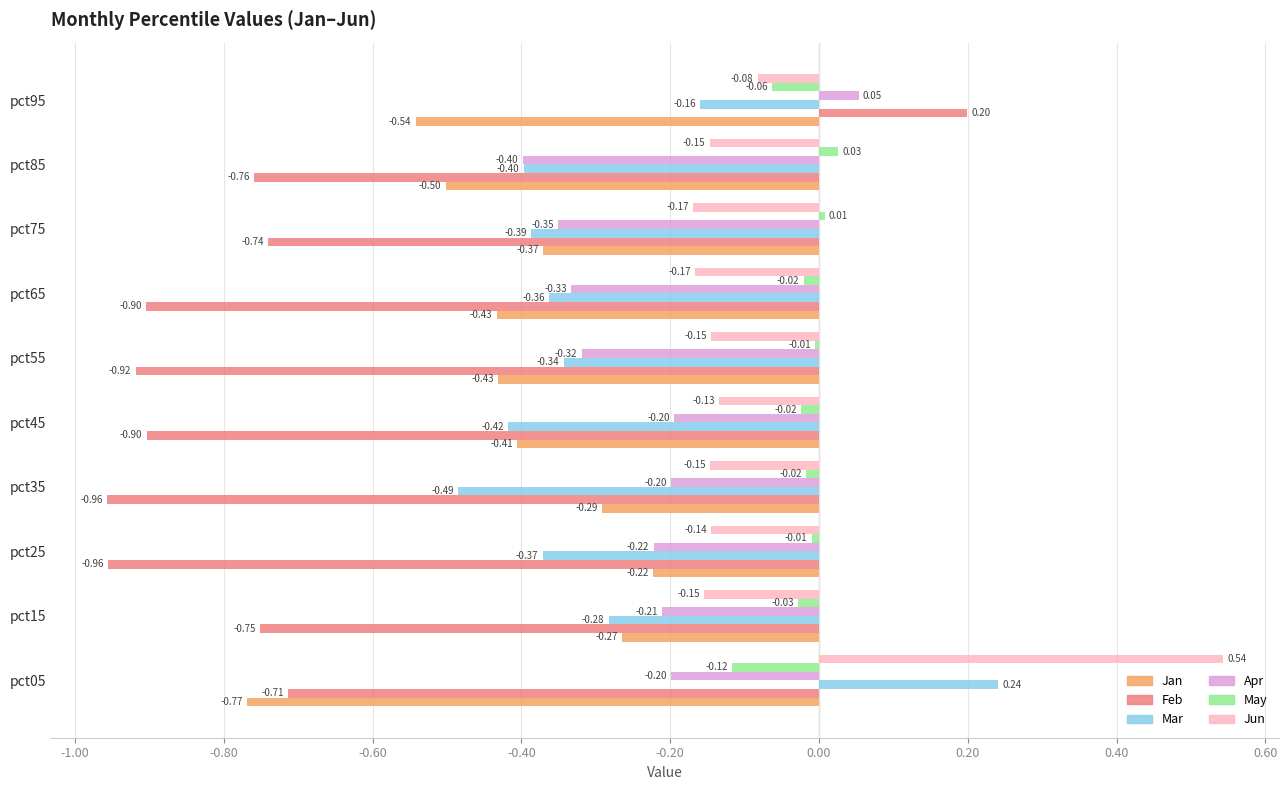

What is the average value of the Jan series?

-0.4